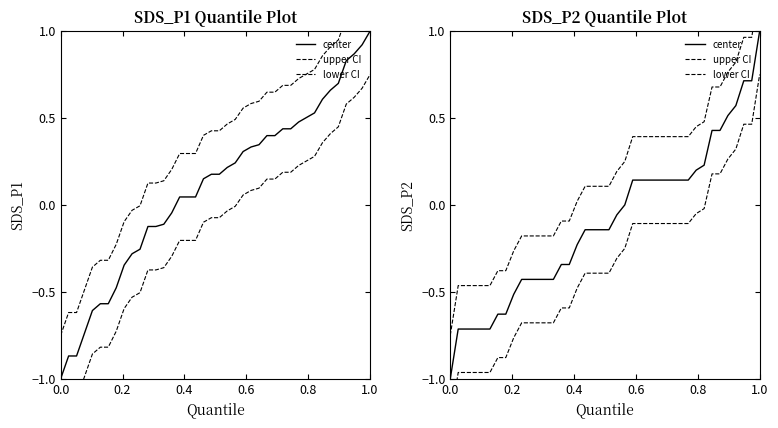

Reading right to left, what are all the values shown in this chart?

center: 1.0	0.7	0.7	0.6	0.5	0.4	0.4	0.2	0.2	0.1	0.1	0.1	0.1	0.1	0.1	0.1	0.1	-0.0	-0.1	-0.1	-0.1	-0.1	-0.1	-0.2	-0.3	-0.3	-0.4	-0.4	-0.4	-0.4	-0.4	-0.5	-0.6	-0.6	-0.7	-0.7	-0.7	-0.7	-0.7	-1.0
upper CI: 1.2	1.0	1.0	0.8	0.8	0.7	0.7	0.5	0.4	0.4	0.4	0.4	0.4	0.4	0.4	0.4	0.4	0.2	0.2	0.1	0.1	0.1	0.1	0.0	-0.1	-0.1	-0.2	-0.2	-0.2	-0.2	-0.2	-0.3	-0.4	-0.4	-0.5	-0.5	-0.5	-0.5	-0.5	-0.8
lower CI: 0.7	0.5	0.5	0.3	0.3	0.2	0.2	-0.0	-0.1	-0.1	-0.1	-0.1	-0.1	-0.1	-0.1	-0.1	-0.1	-0.3	-0.3	-0.4	-0.4	-0.4	-0.4	-0.5	-0.6	-0.6	-0.7	-0.7	-0.7	-0.7	-0.7	-0.8	-0.9	-0.9	-1.0	-1.0	-1.0	-1.0	-1.0	-1.3